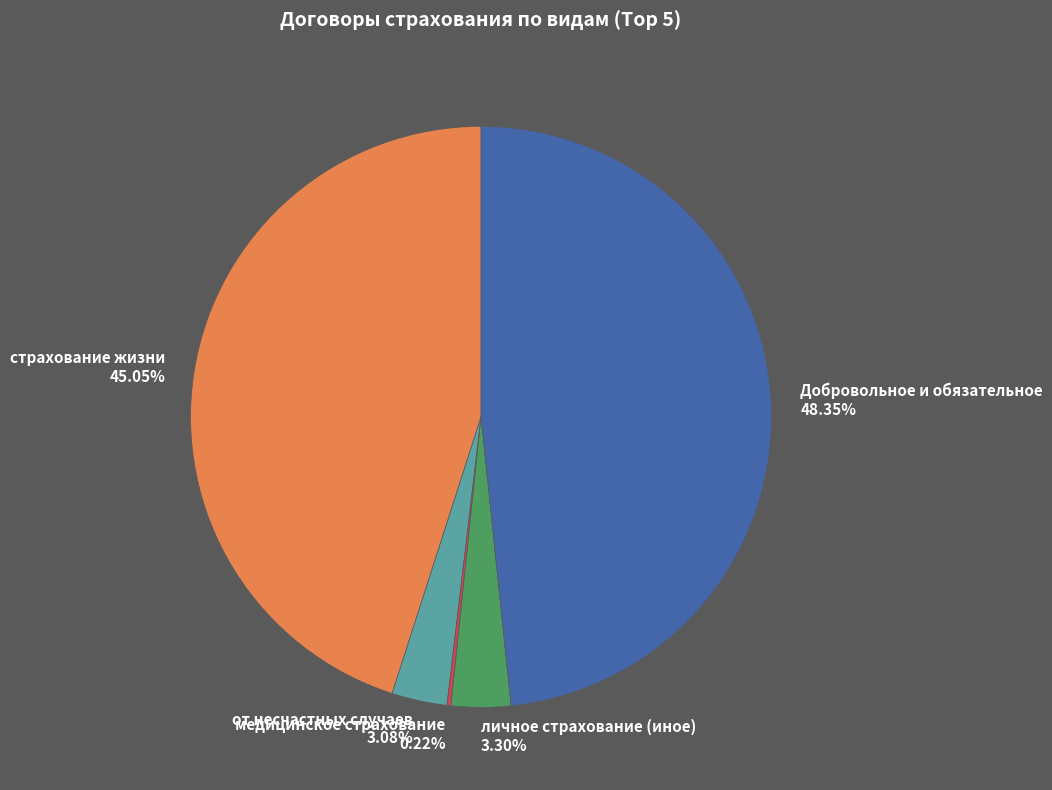

Is Добровольное и обязательное 48.35% the majority of the pie?

No